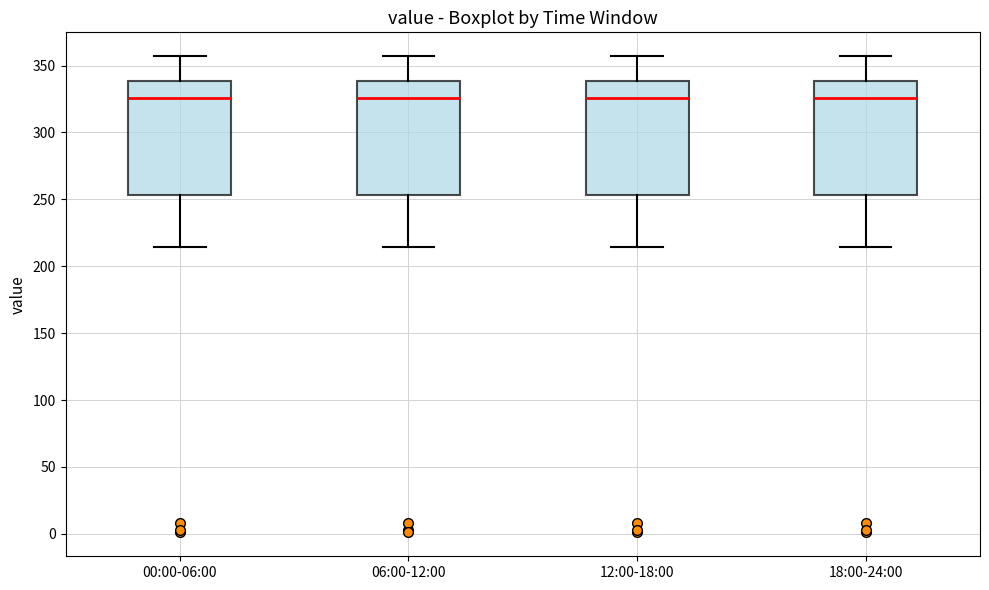

Reading left to right, read every box against the y-axis: the position of its median line, the range the box covers, and the ends of its whiskers. The values are not printed on the chart, so give them approximately, as read against the axis.

00:00-06:00: median 325, box 255 to 340, whiskers 215 to 355
06:00-12:00: median 325, box 255 to 340, whiskers 215 to 355
12:00-18:00: median 325, box 255 to 340, whiskers 215 to 355
18:00-24:00: median 325, box 255 to 340, whiskers 215 to 355